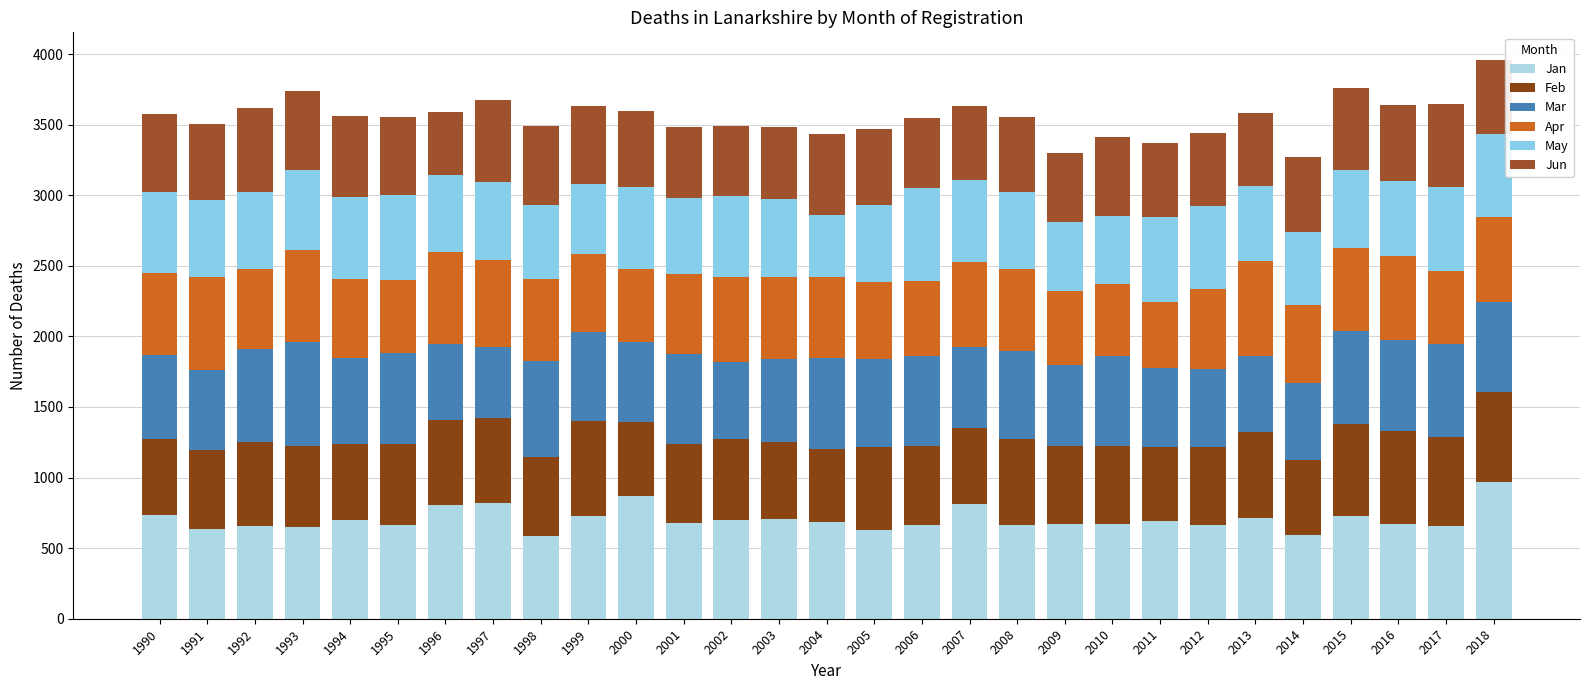

List the labels in order of Mar value, smallest first.

1997, 1996, 2013, 2002, 2014, 2012, 2011, 2000, 1991, 2009, 2007, 1990, 2003, 1994, 2005, 2008, 1999, 2010, 2018, 2006, 2001, 2016, 2004, 1995, 2015, 1992, 2017, 1998, 1993